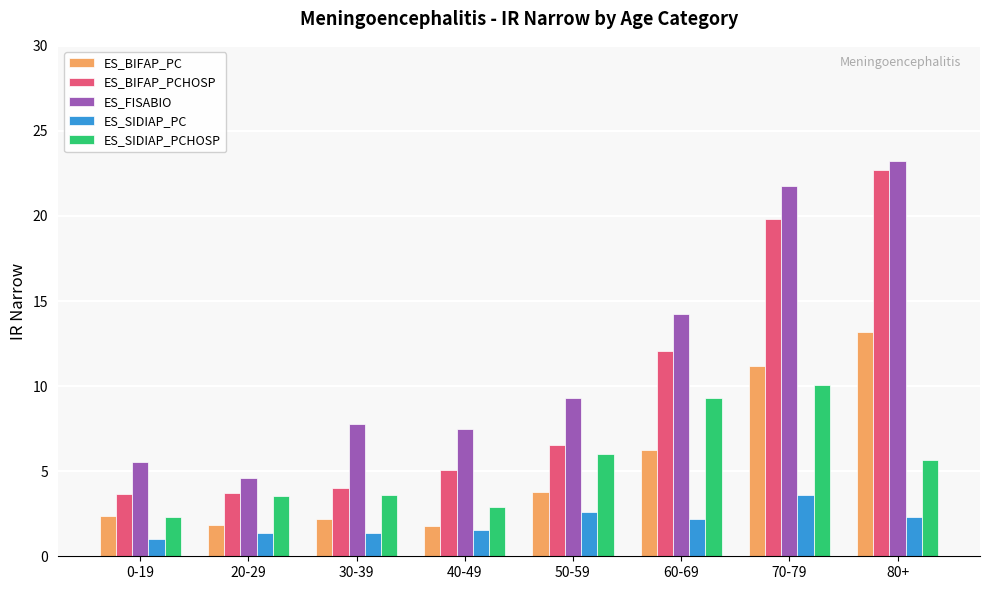

The ES_BIFAP_PC series shows 9.9 at 60-69. True or false?

False